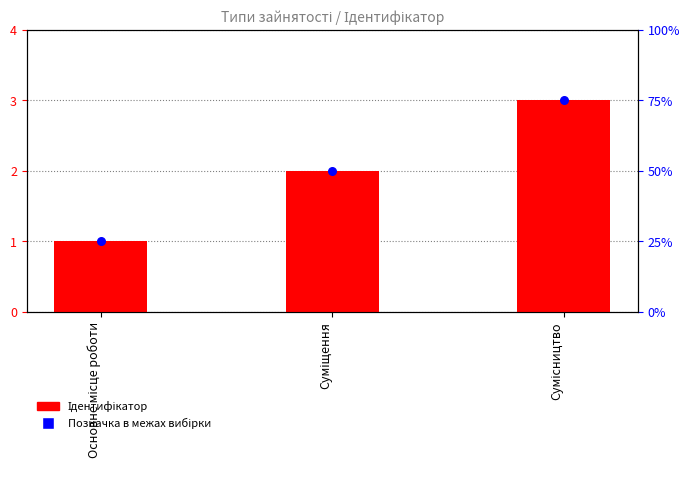

Is the value of Ідентифікатор at Суміщення greater than the value of Позначка at Сумісництво?

No